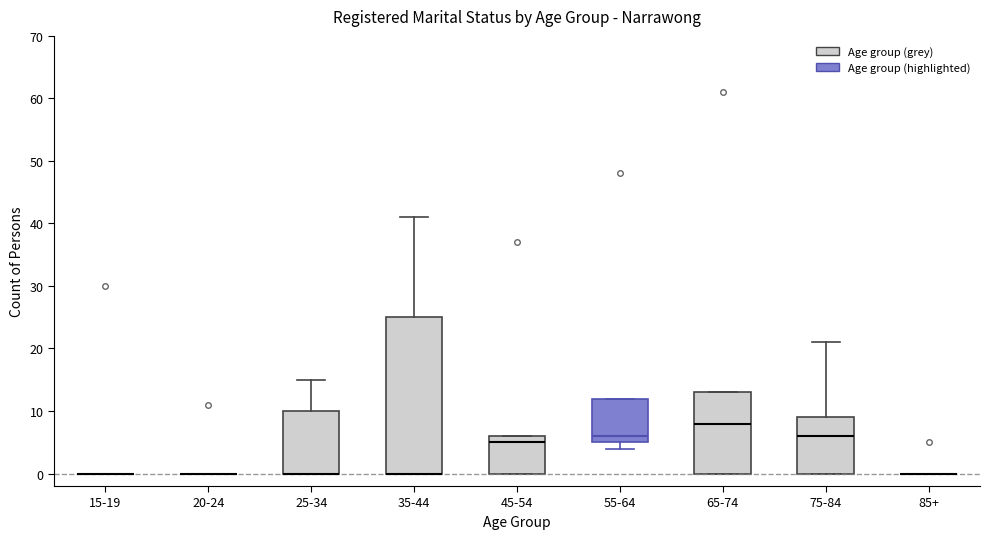

Reading left to right, transcribe this box plot: for each box, give where its median line is, the range the box spans, and where its two whiskers end, as read against the y-axis. The values are not printed on the chart, so give them approximately, as read against the axis.

15-19: box collapsed to a line at 0, whiskers 0 to 0
20-24: box collapsed to a line at 0, whiskers 0 to 0
25-34: median 0 (drawn on the box's lower edge), box 0 to 10, whiskers 0 to 15
35-44: median 0 (drawn on the box's lower edge), box 0 to 25, whiskers 0 to 41
45-54: median 5, box 0 to 6, whiskers 0 to 6
55-64: median 6, box 5 to 12, whiskers 4 to 12
65-74: median 8, box 0 to 13, whiskers 0 to 13
75-84: median 6, box 0 to 9, whiskers 0 to 21
85+: box collapsed to a line at 0, whiskers 0 to 0